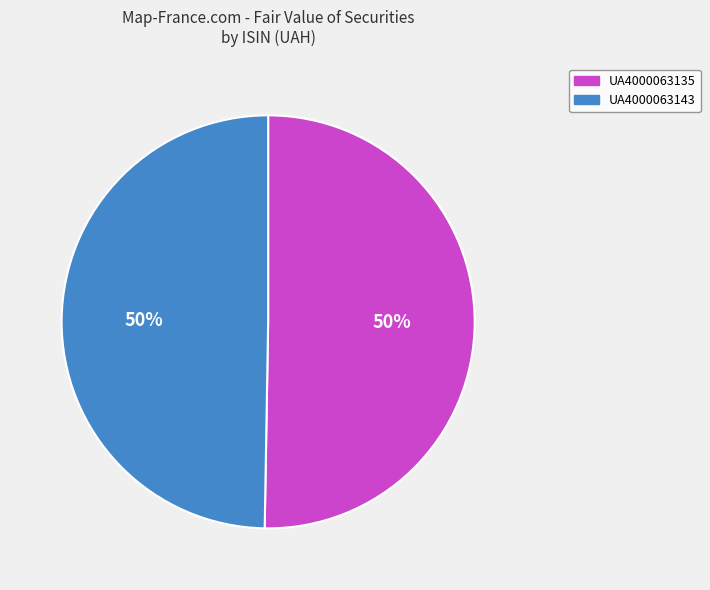

How many slices are in this pie chart?

2